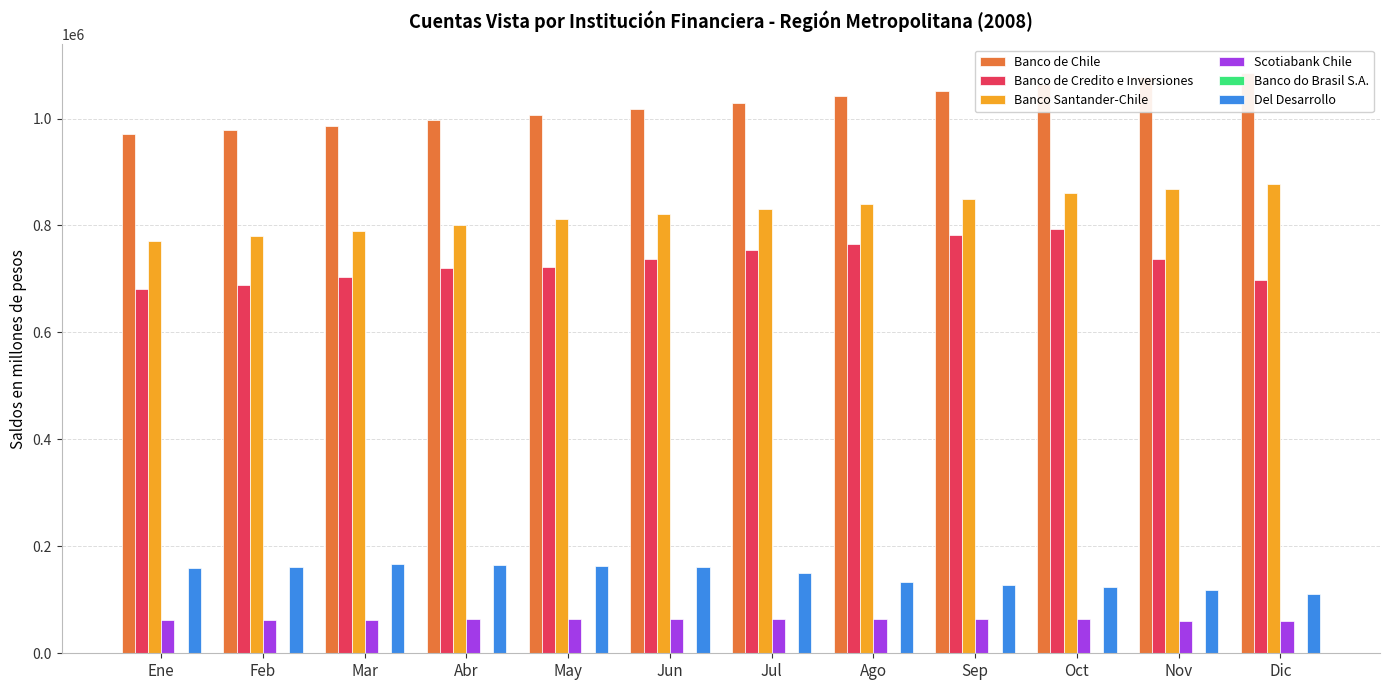

At which category does the chart reach its peak across all series?

Dic